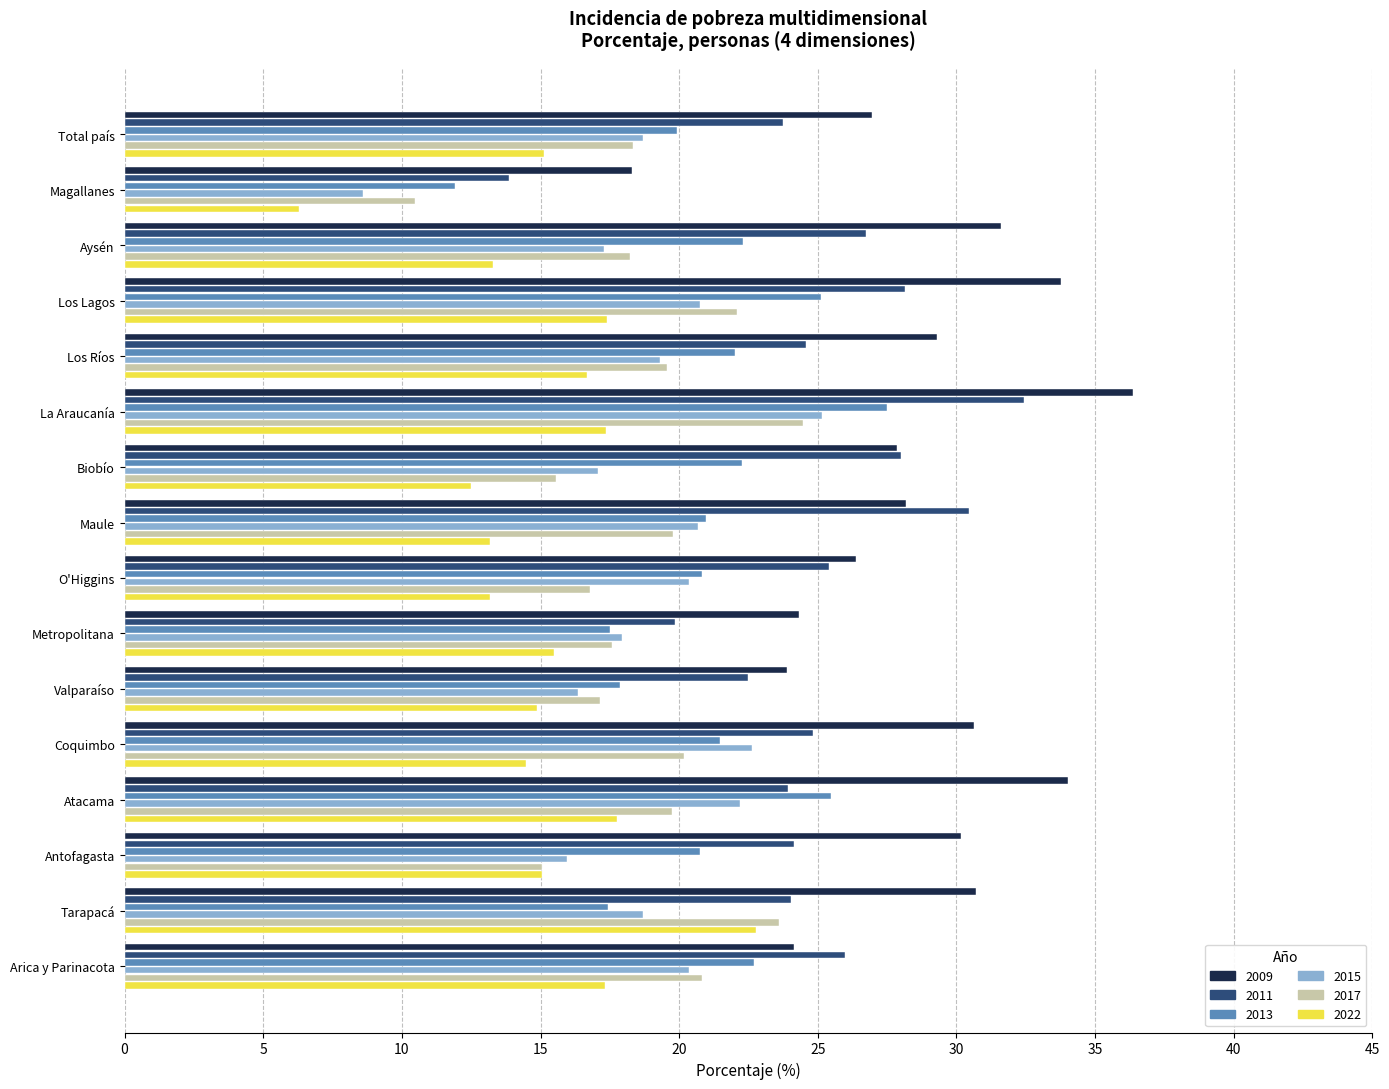

The value of 2022 at O'Higgins is 21.4. True or false?

False